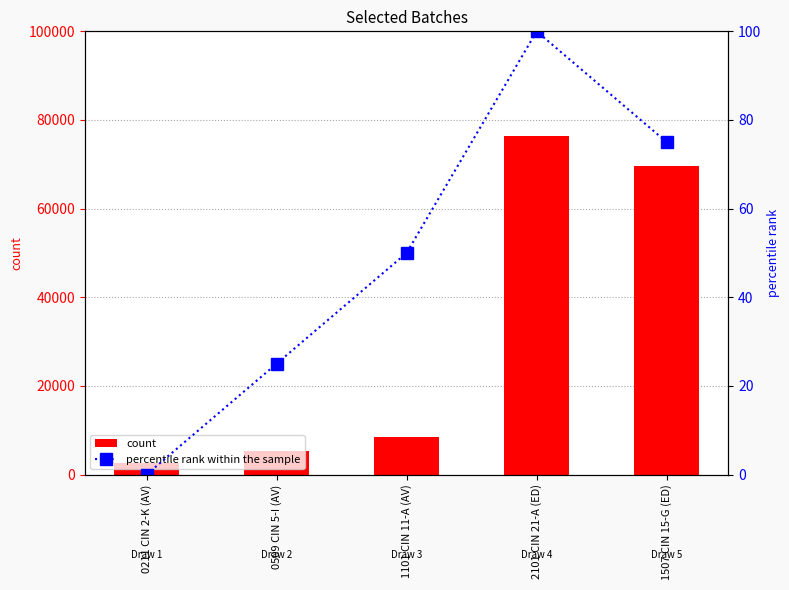

How many groups of bars are there?

5